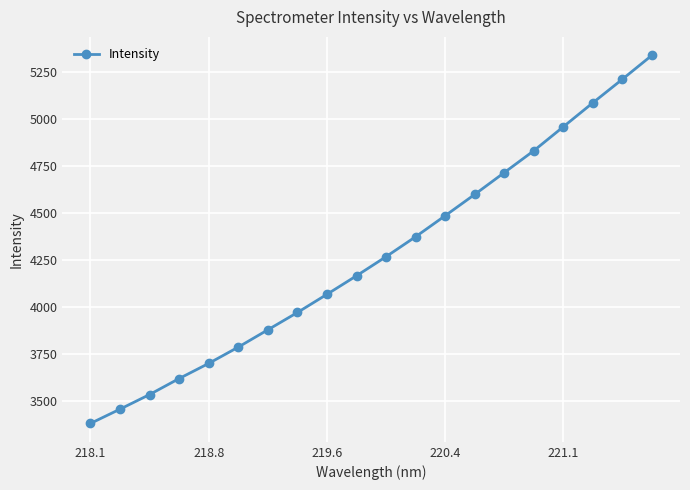

How many series are shown in this chart?

1